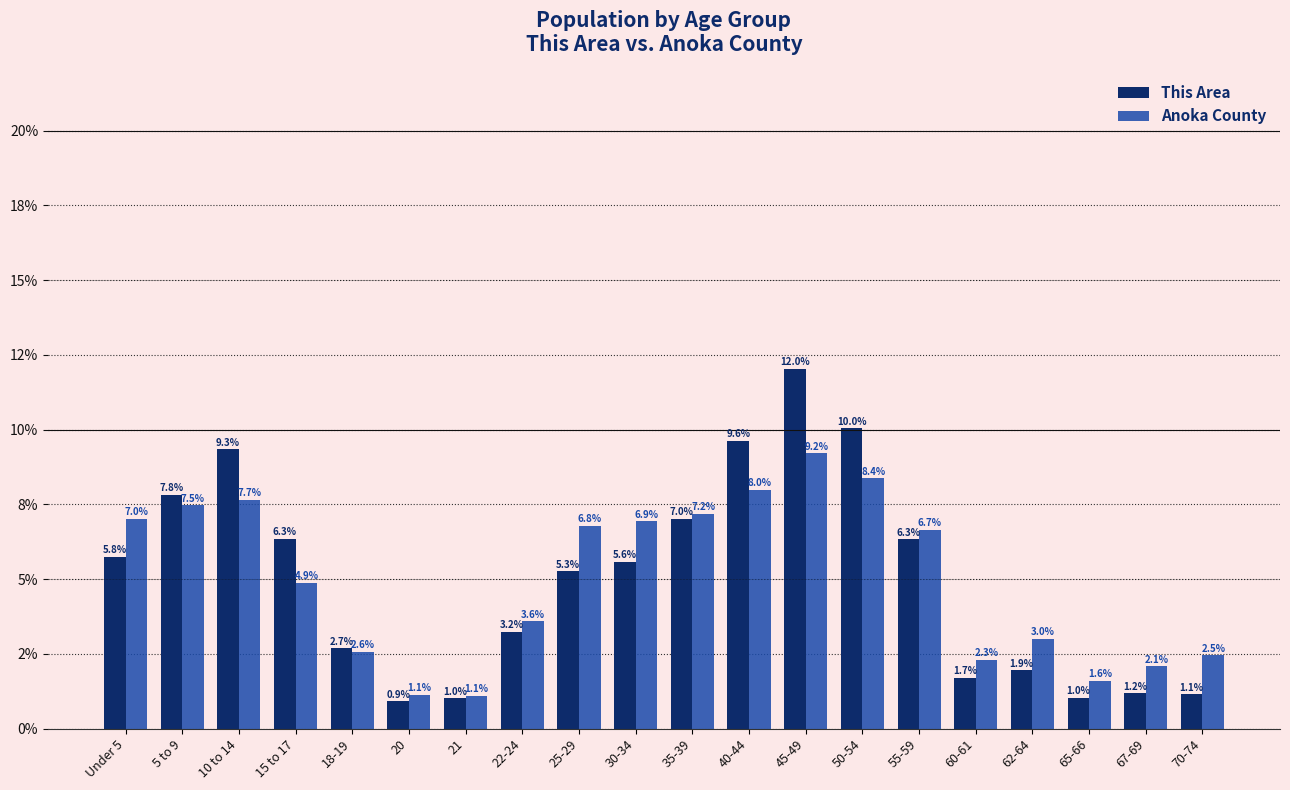

Between 15 to 17 and 25-29, which series saw the biggest shift?

Anoka County